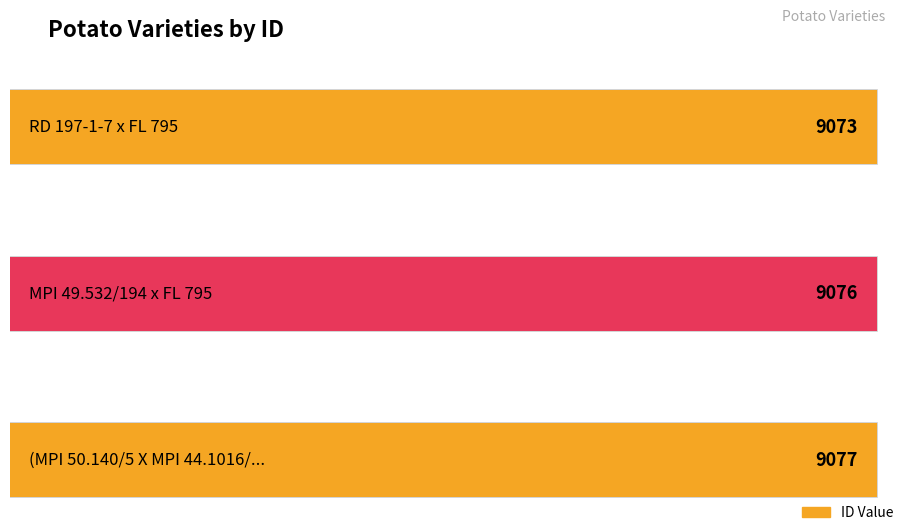

What is the average value?

9075